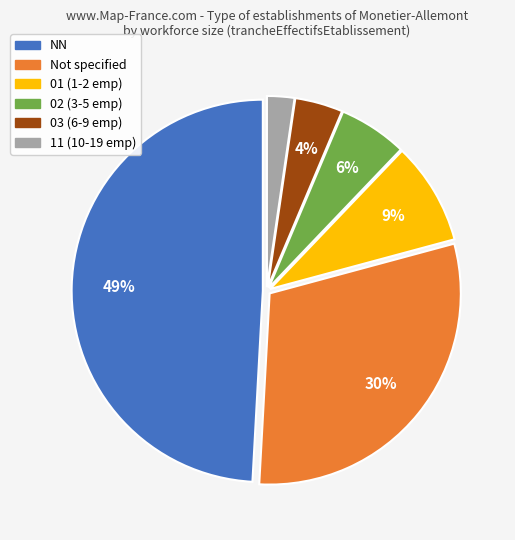

How many slices are in this pie chart?

6